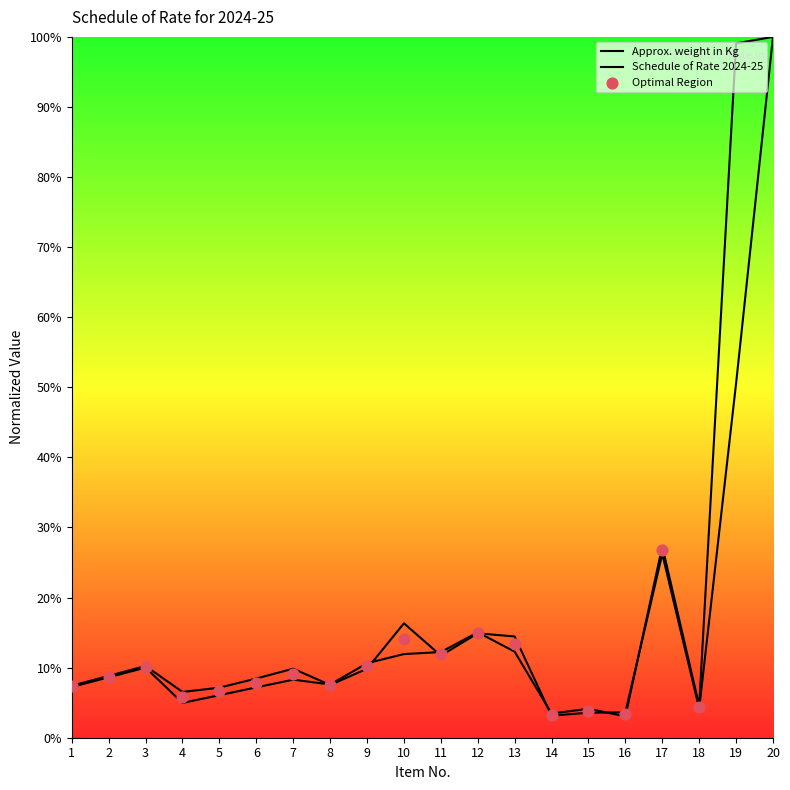

Which series has the largest Y range (max minus min)?

Schedule of Rate 2024-25